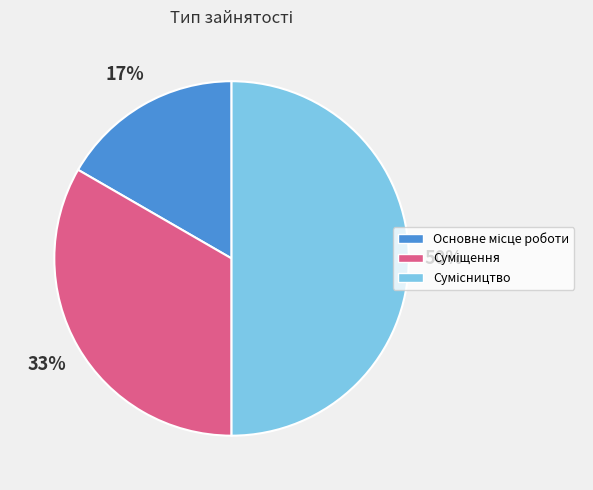

To the nearest percent, what is the difference between the largest and smallest slice percentages?

33%